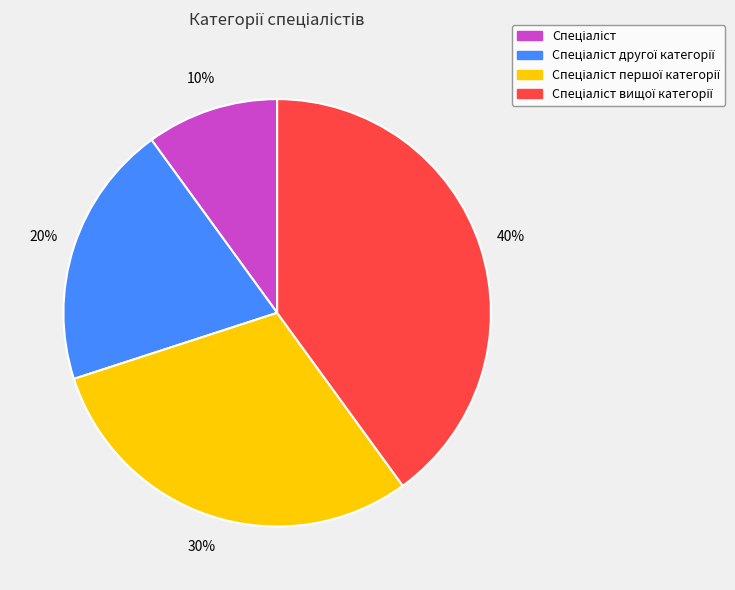

To the nearest percent, what is the average slice percentage?

25%